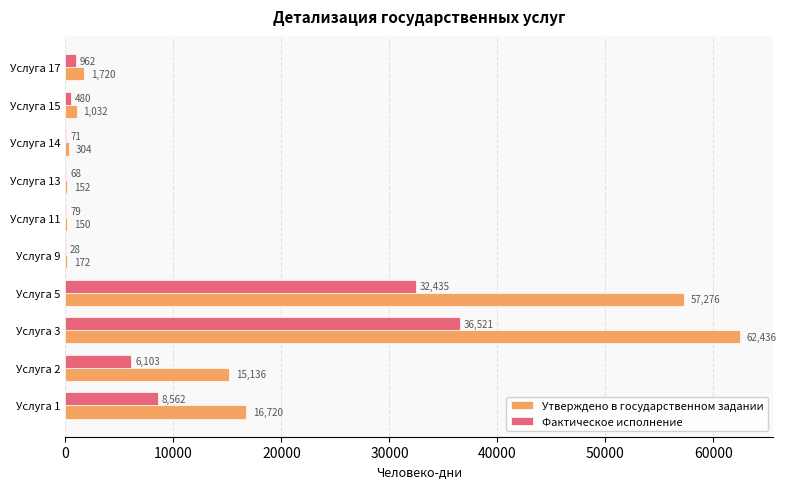

At which category is the sum across all series the highest?

Услуга 3